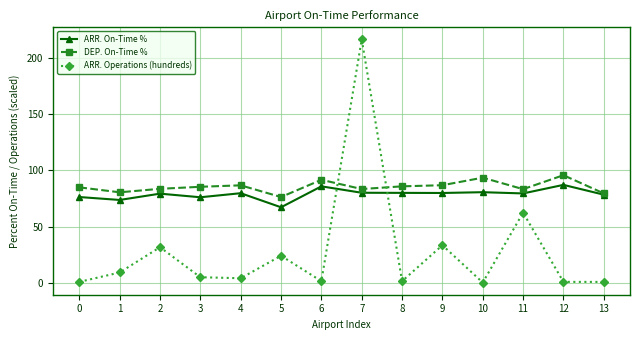

How many series are shown in this chart?

3